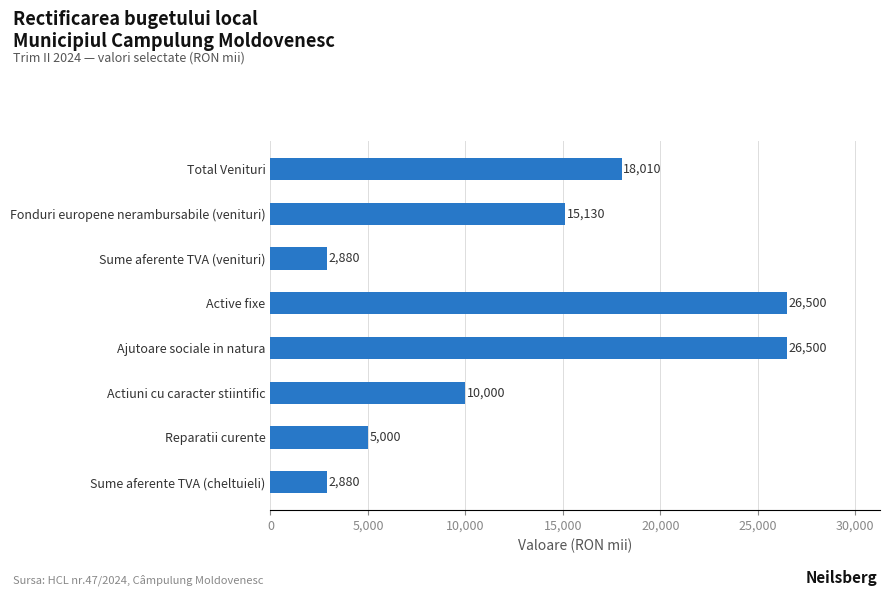

Where is the data nearest to the value 14690?

Fonduri europene nerambursabile (venituri)